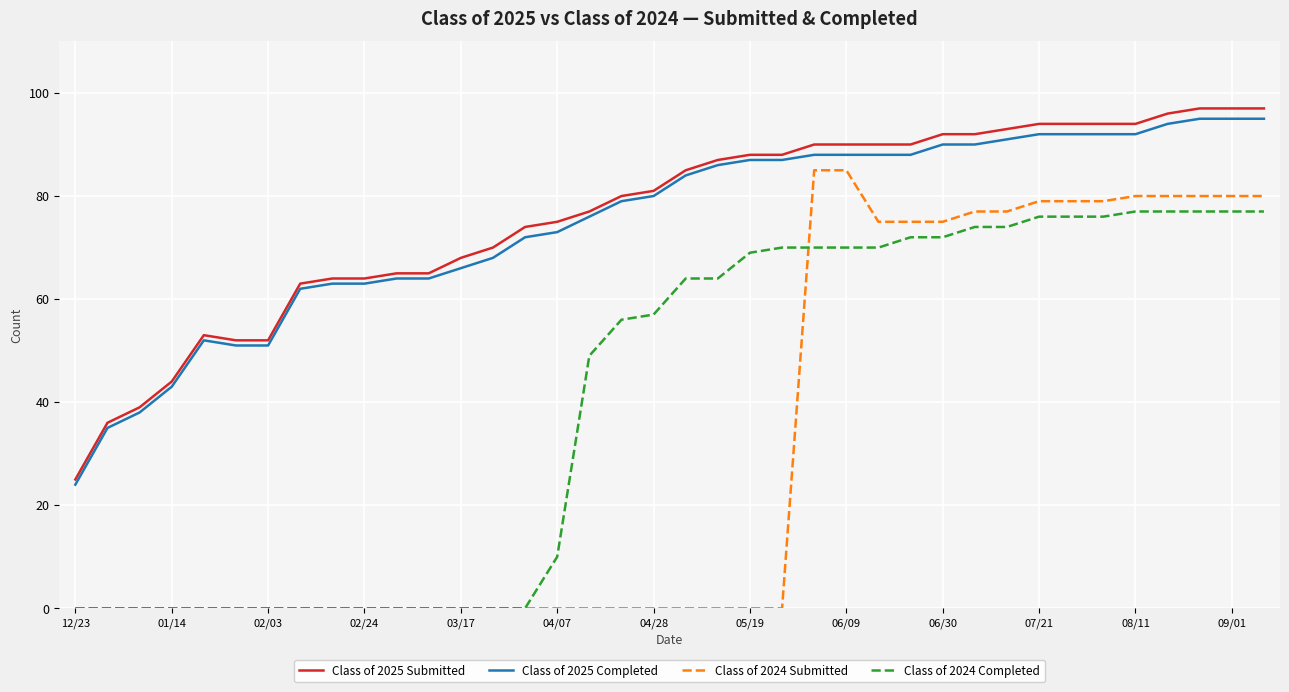

True or false: Class of 2025 Submitted and Class of 2024 Submitted cross at least once.

False